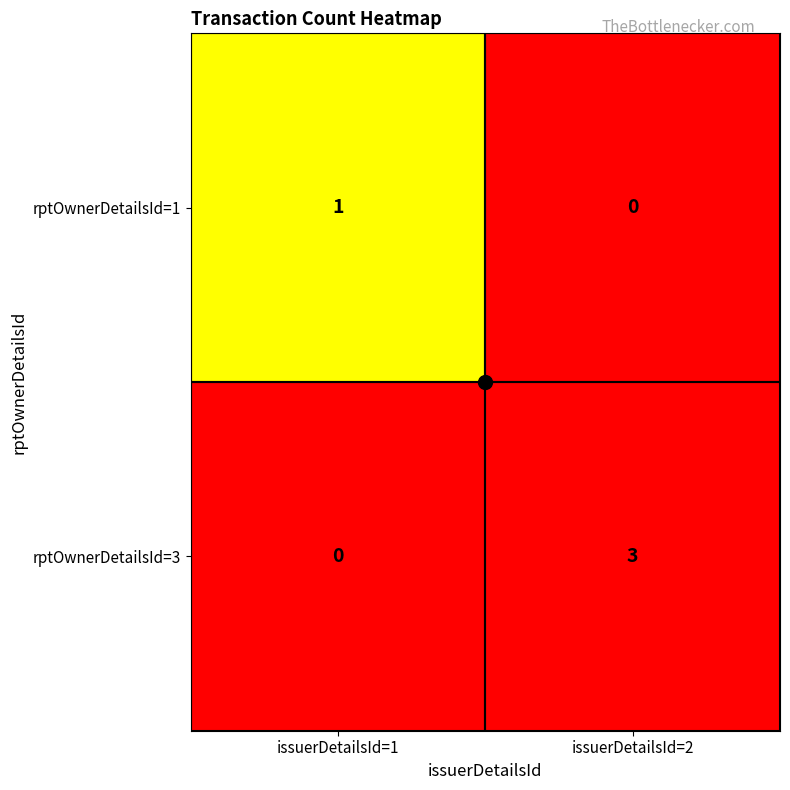

What is the sum of the rptOwnerDetailsId=3 values at issuerDetailsId=1 and issuerDetailsId=2?

3